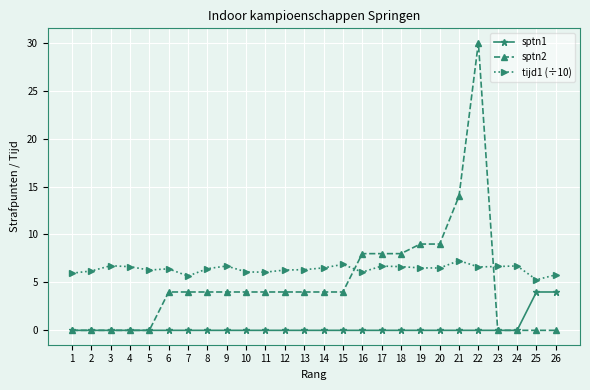

True or false: sptn2 and tijd1 (÷10) cross at least once.

True